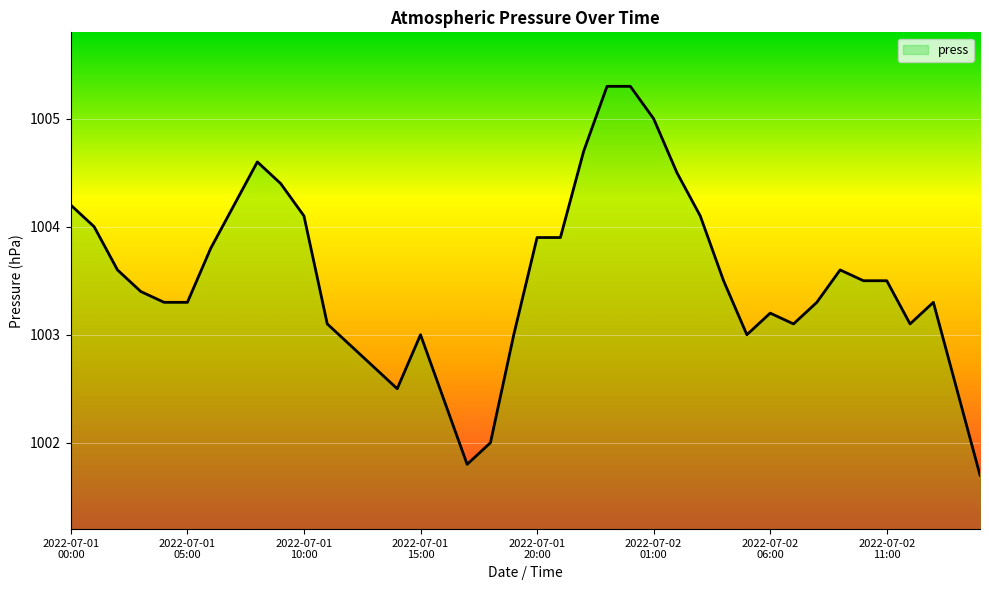

What is the difference between the maximum and minimum values?

3.6